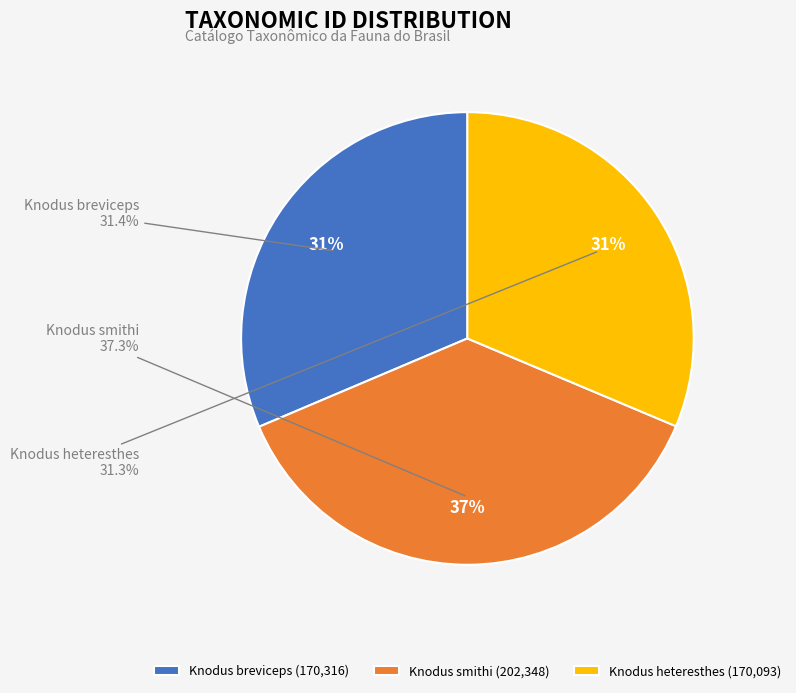

Is it true that Knodus heteresthes is 46% of the pie?

False